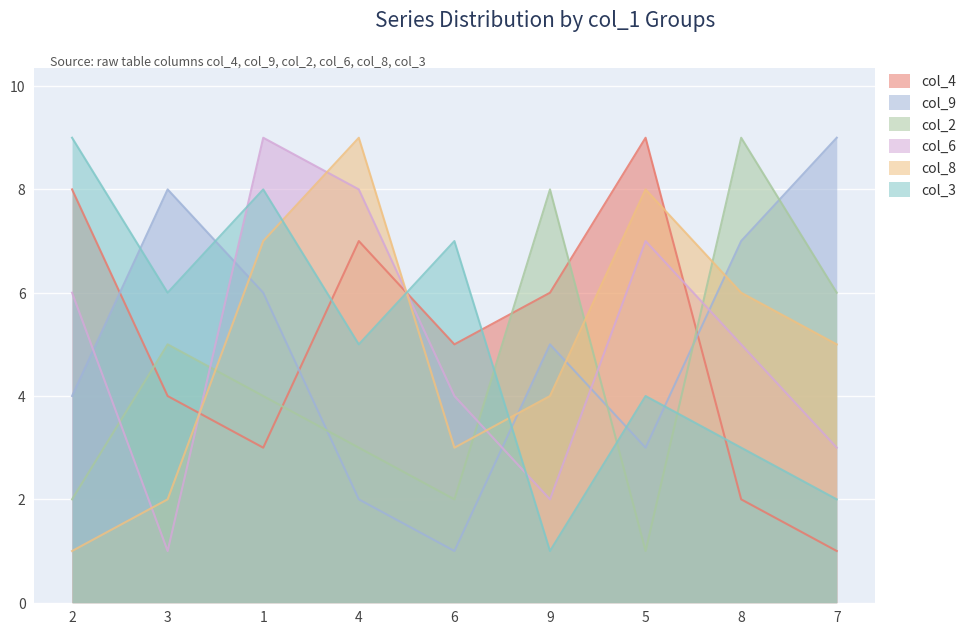

At how many categories does at least one series exceed 7?

8